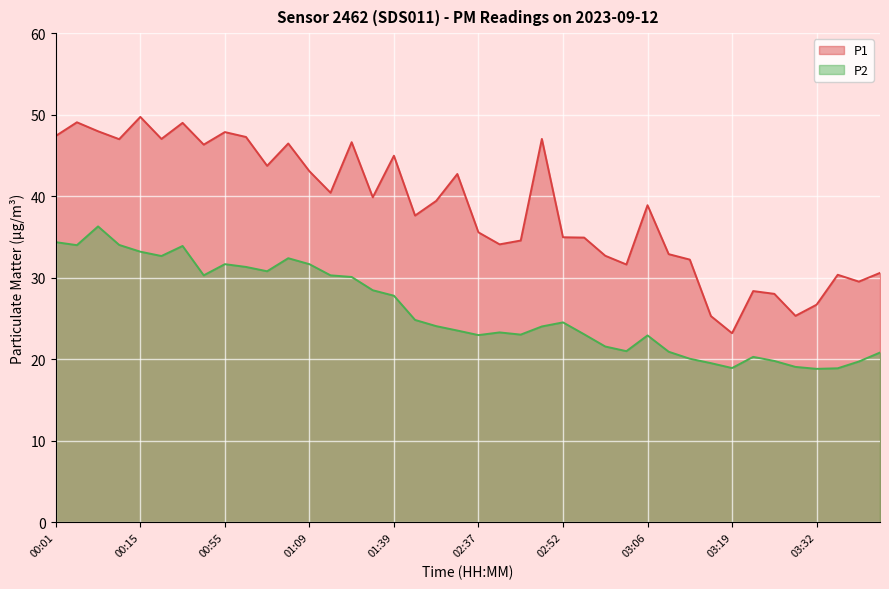

Which label corresponds to the largest value in the chart?

00:15